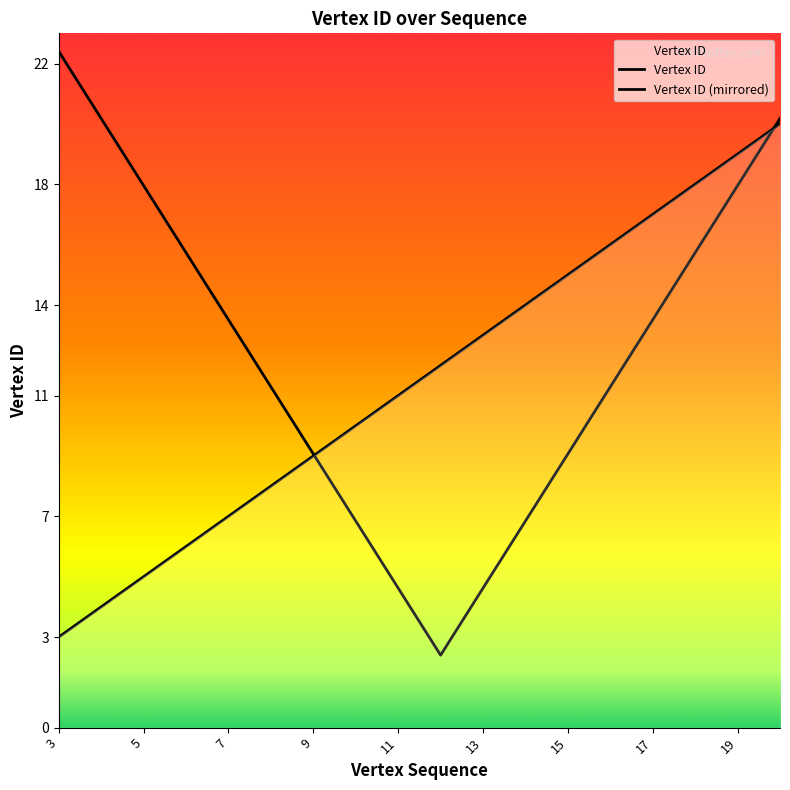

What is the smallest value displayed?

2.4